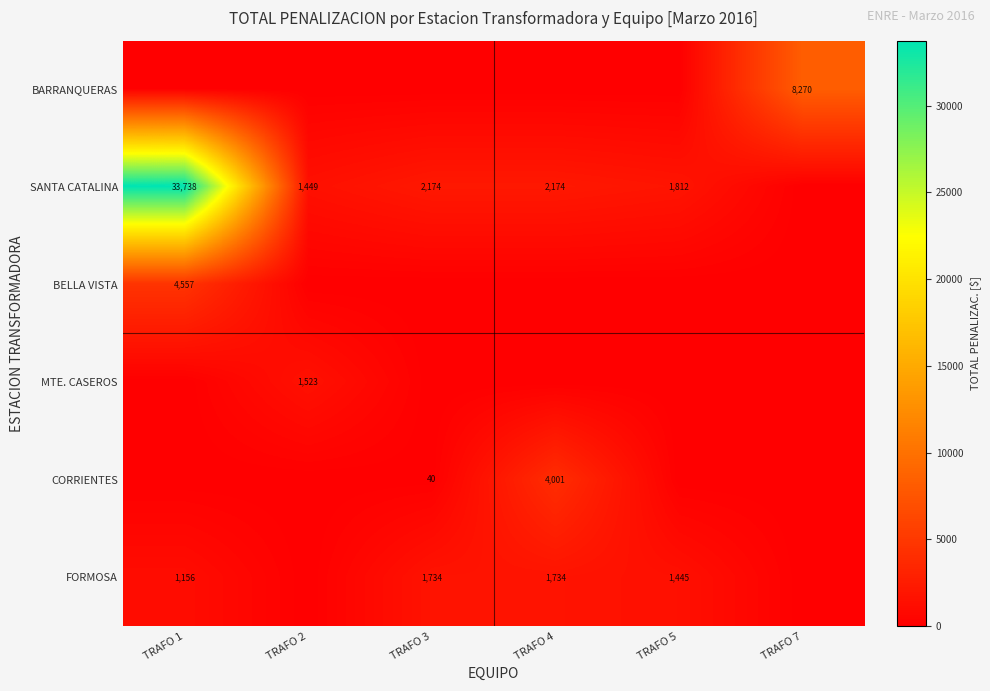

What is the sum of the CORRIENTES values at TRAFO 3 and TRAFO 4?

4041